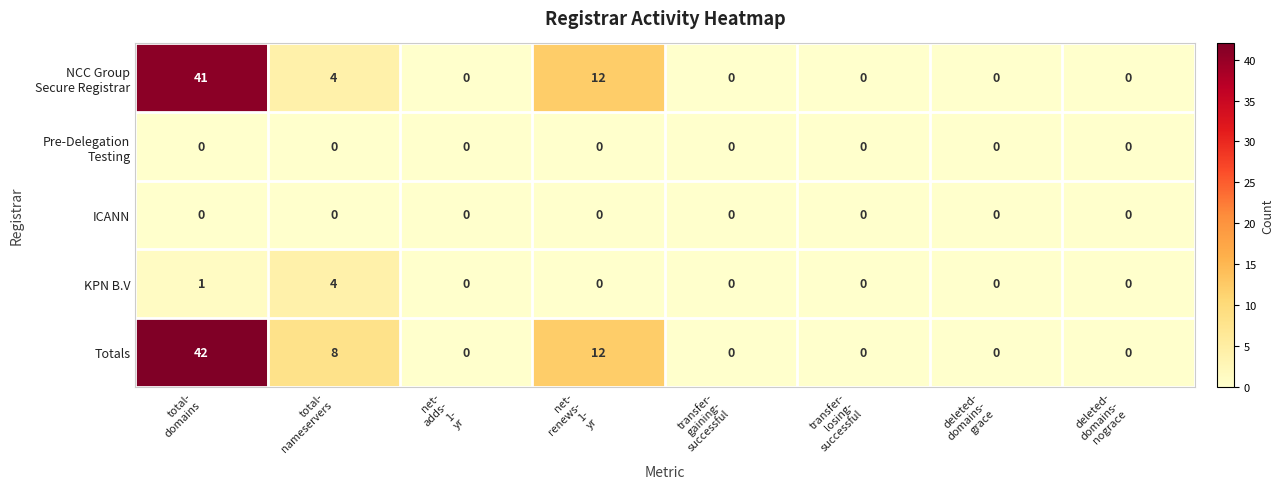

Which series has the largest total across all categories?

Totals